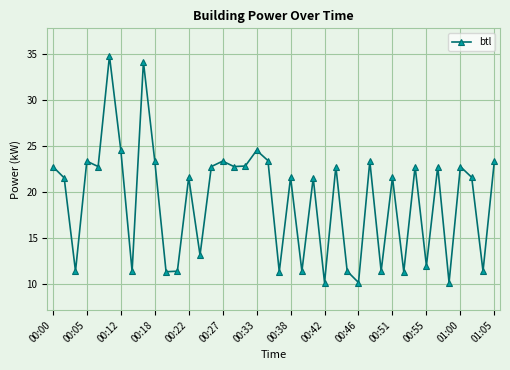

What is the greatest value displayed?

34.8